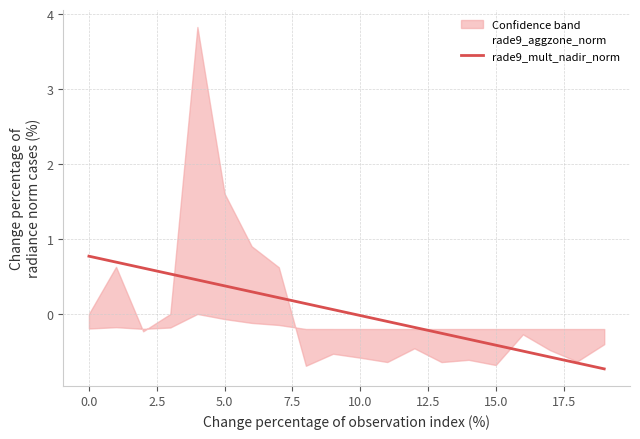

How many lines are shown in the chart?

2